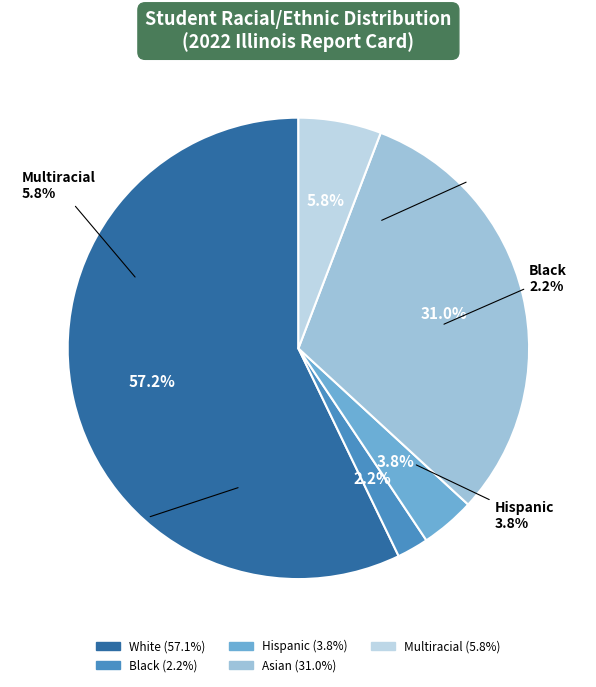

The Hispanic slice represents 13% of the pie. True or false?

False